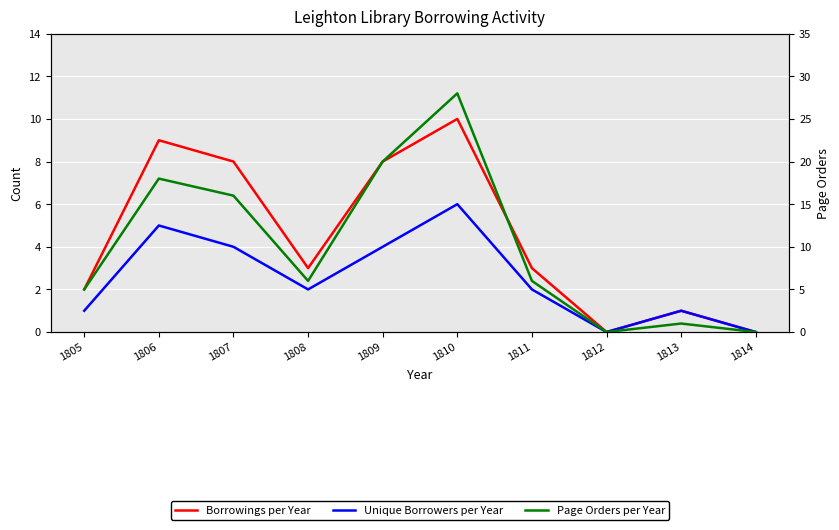

What is the value of the Unique Borrowers per Year point at the 2nd from the left?

5